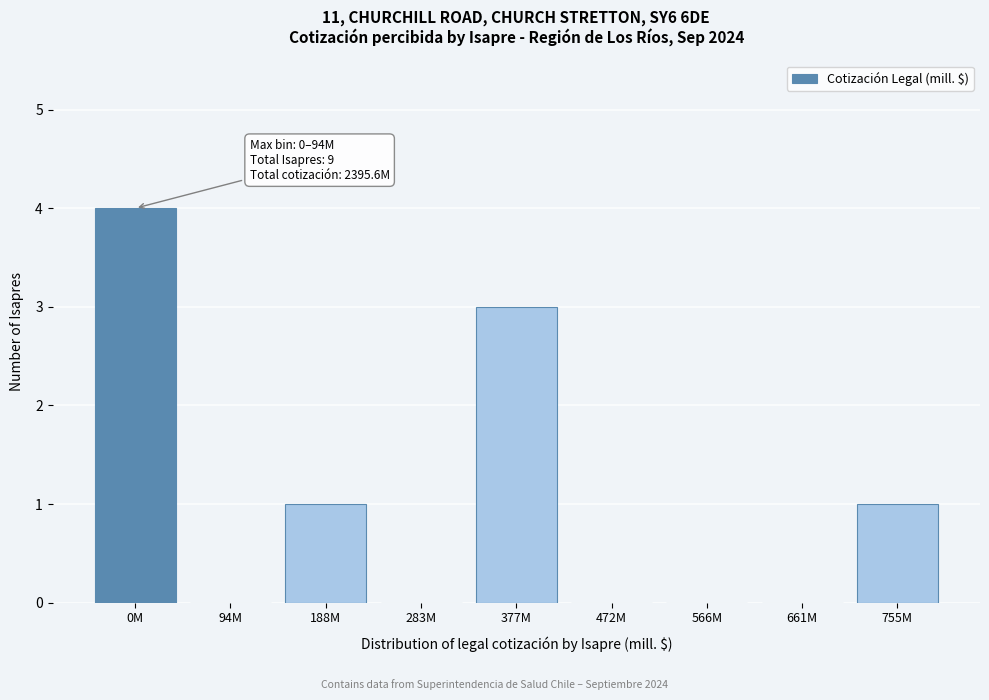

Reading right to left, extract all data points from this chart.

755M=1	661M=0	566M=0	472M=0	377M=3	283M=0	188M=1	94M=0	0M=4